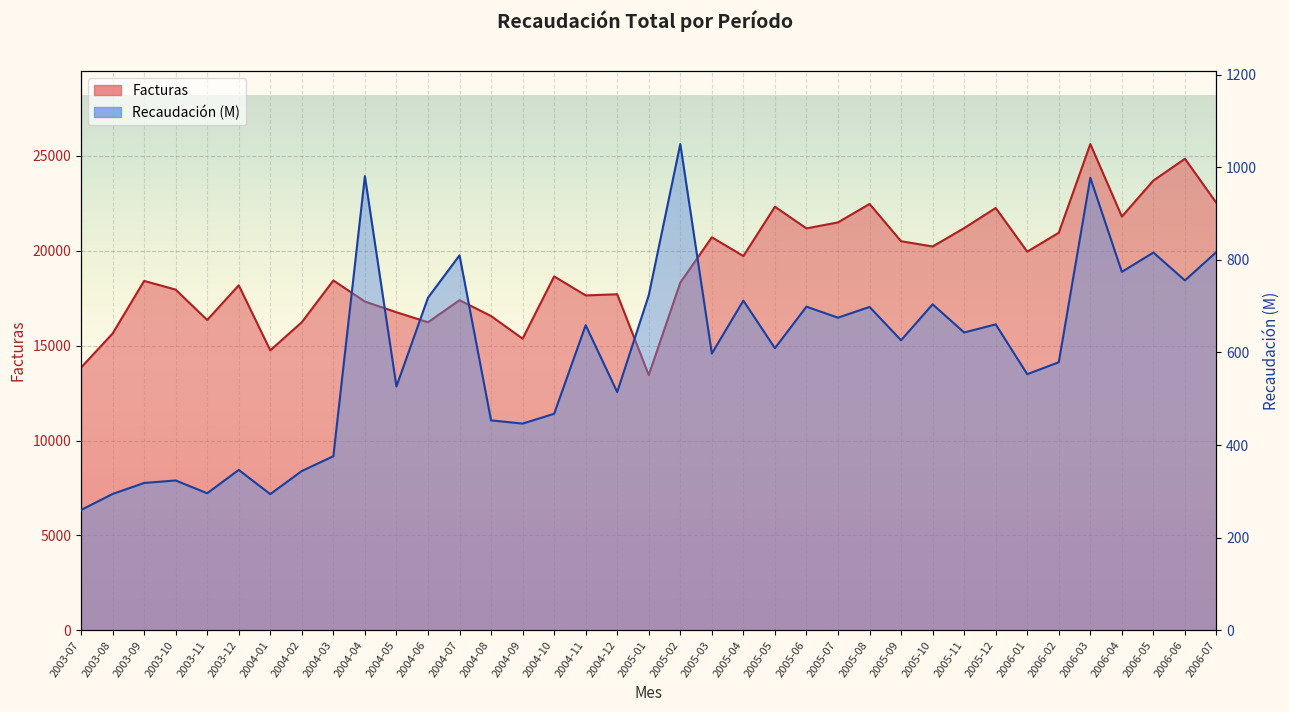

At how many categories does at least one series exceed 19735?

16